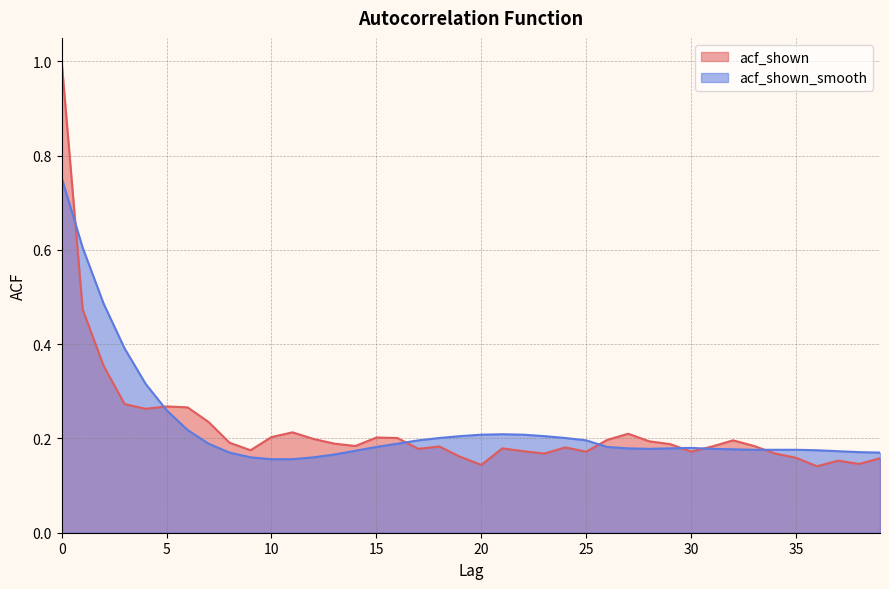

How many interior local valleys does the acf_shown series have?

10